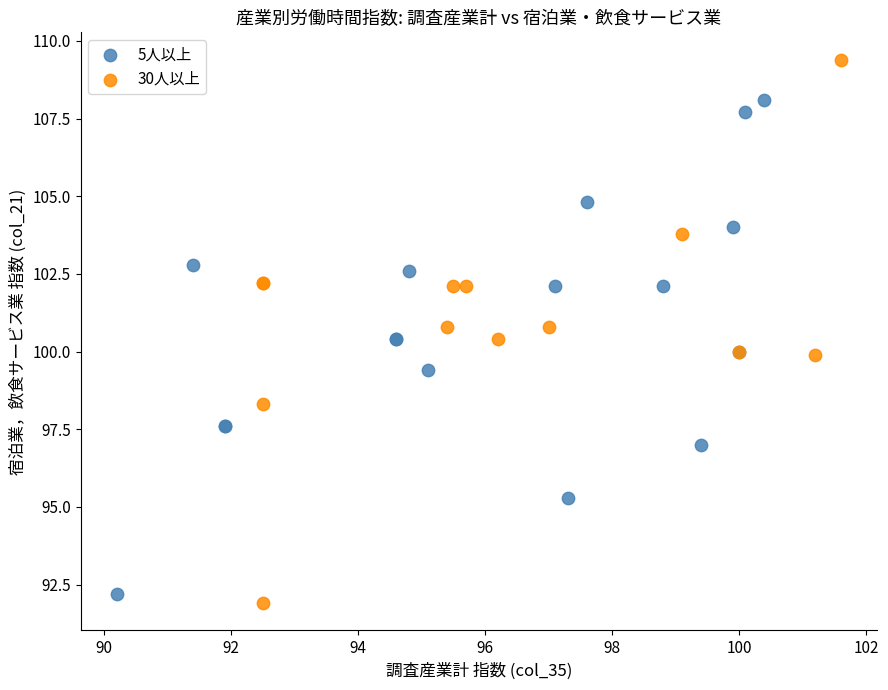

Which series has the largest Y range (max minus min)?

30人以上